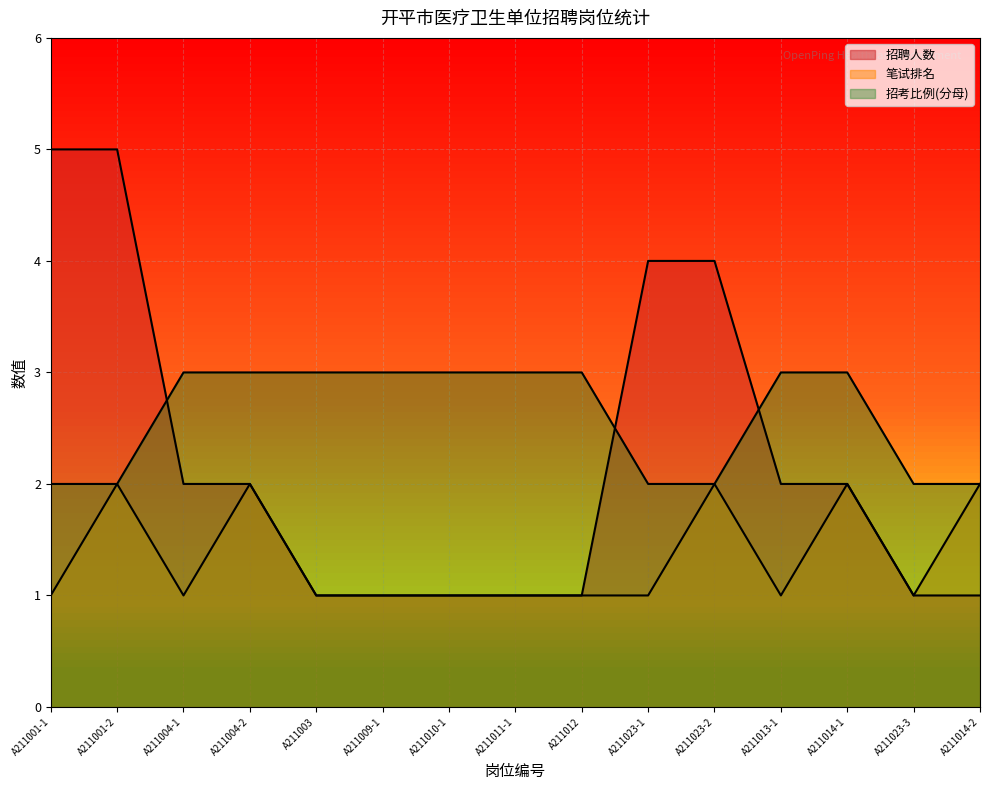

Rank the series by their maximum value, from highest to lowest.

招聘人数, 招考比例_num, 笔试排名